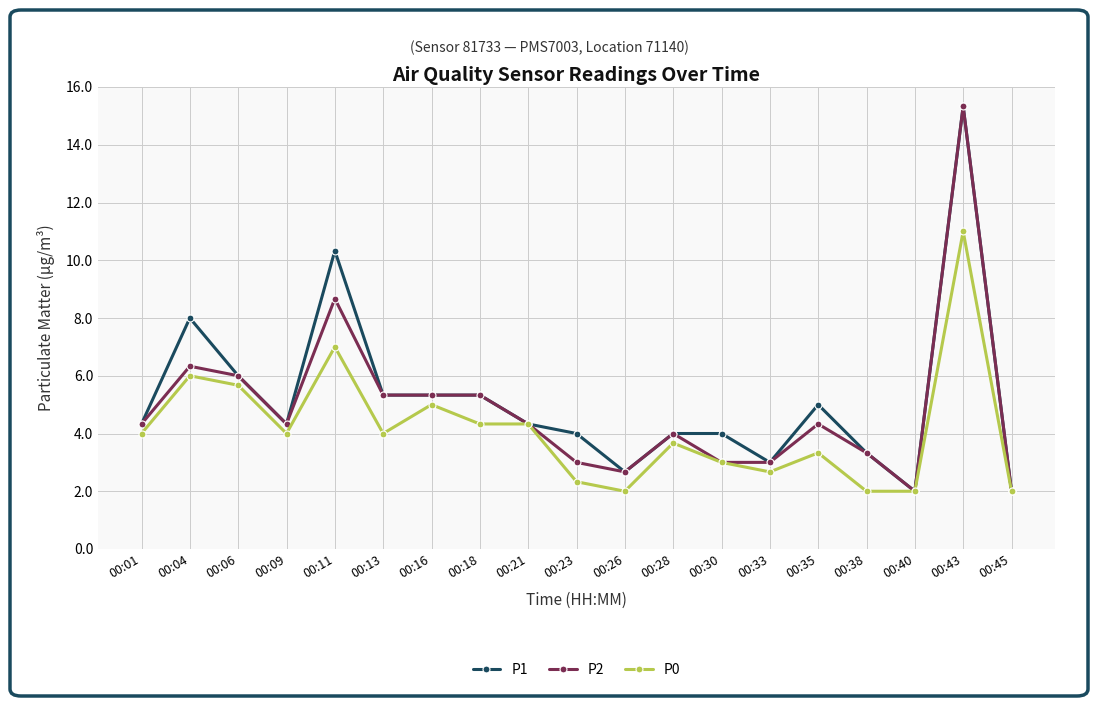

What are all the series names shown in the legend?

P1, P2, P0